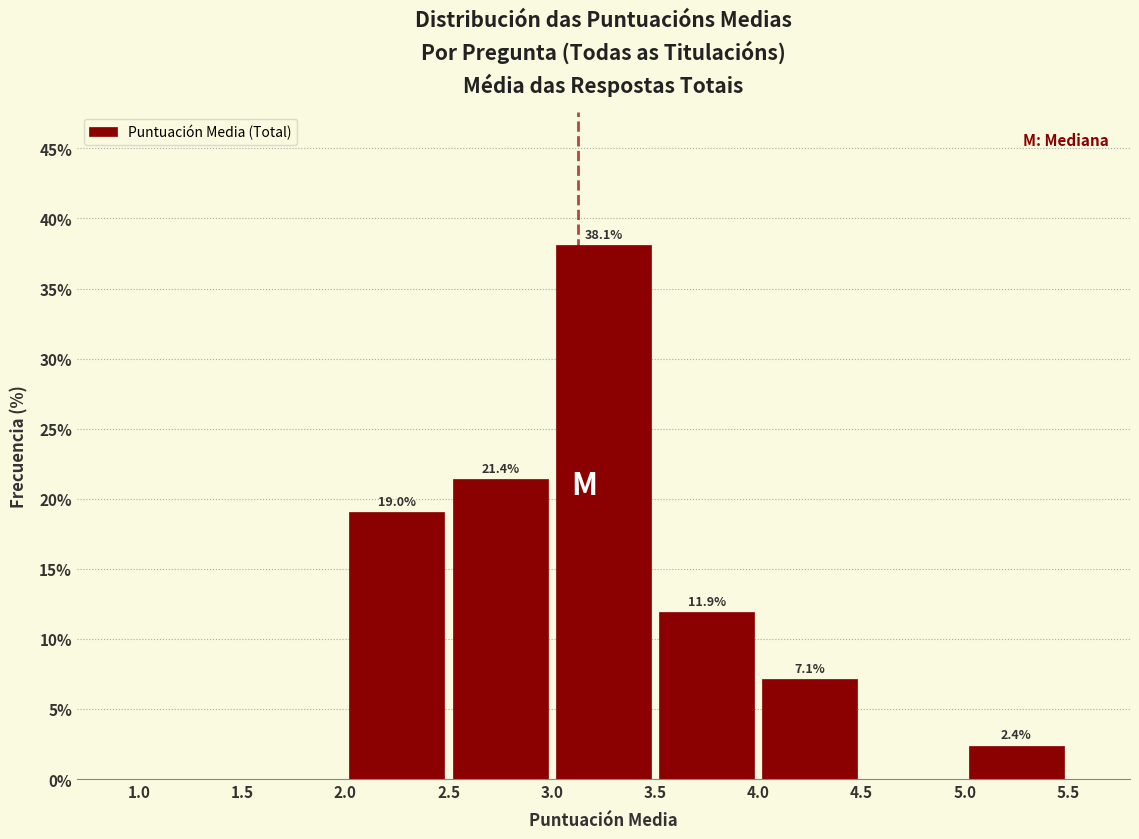

Which range on the x-axis has the tallest bar?

3.0 to 3.5